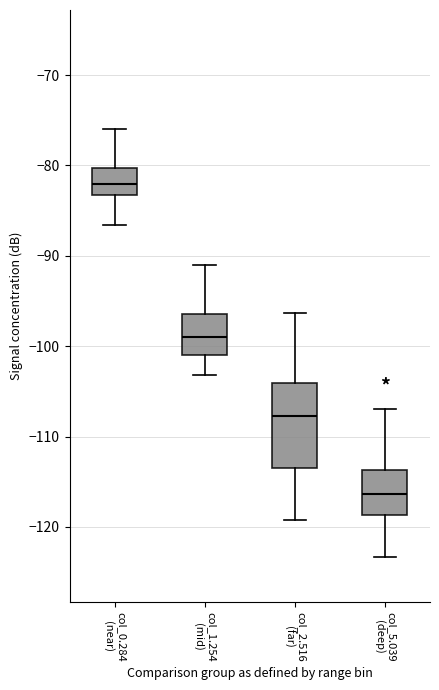

Reading left to right, transcribe this box plot: for each box, give where its median line is, the range the box spans, and where its two whiskers end, as read against the y-axis. The values are not printed on the chart, so give them approximately, as read against the axis.

col_0.284 (near): median -82, box -83 to -80, whiskers -87 to -76
col_1.254 (mid): median -99, box -101 to -96, whiskers -103 to -91
col_2.516 (far): median -108, box -113 to -104, whiskers -119 to -96
col_5.039 (deep): median -116, box -119 to -114, whiskers -123 to -107